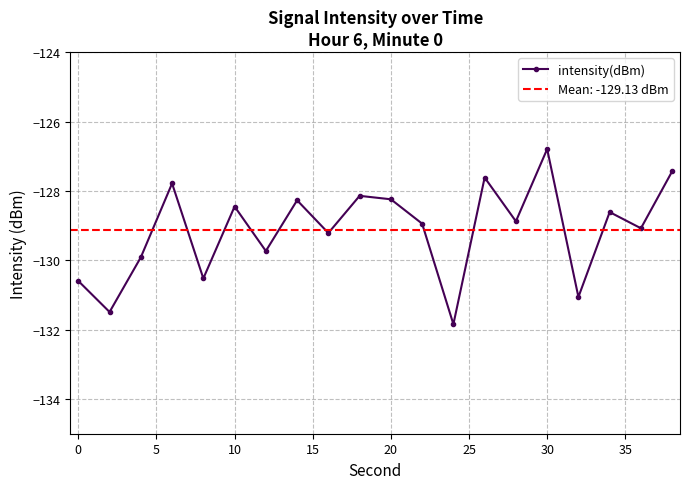

How many data points does each series have?

20